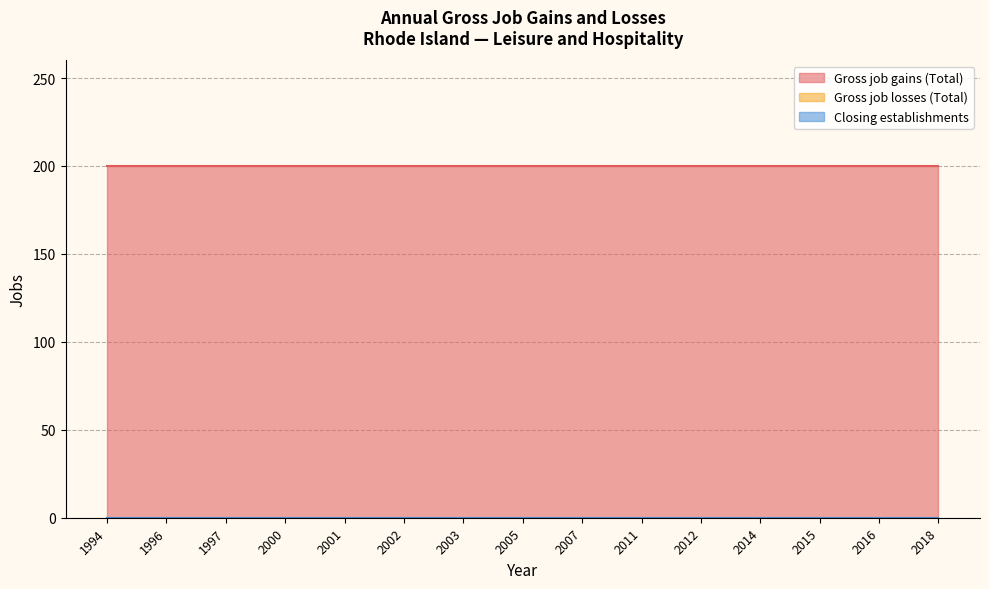

The Gross job gains (Total) series shows 200 at 1994. True or false?

True